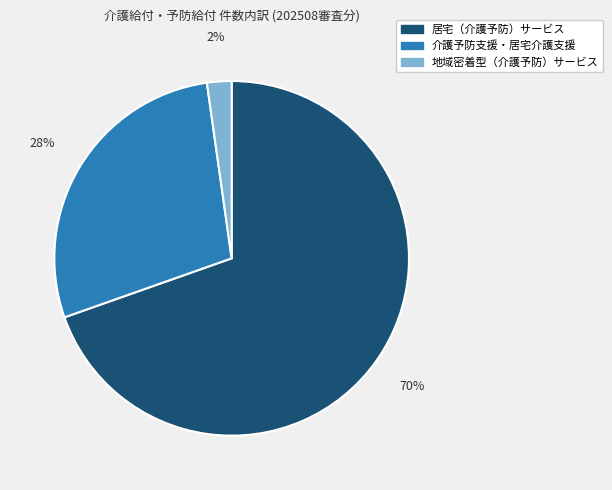

The 介護予防支援・居宅介護支援 slice represents 43% of the pie. True or false?

False